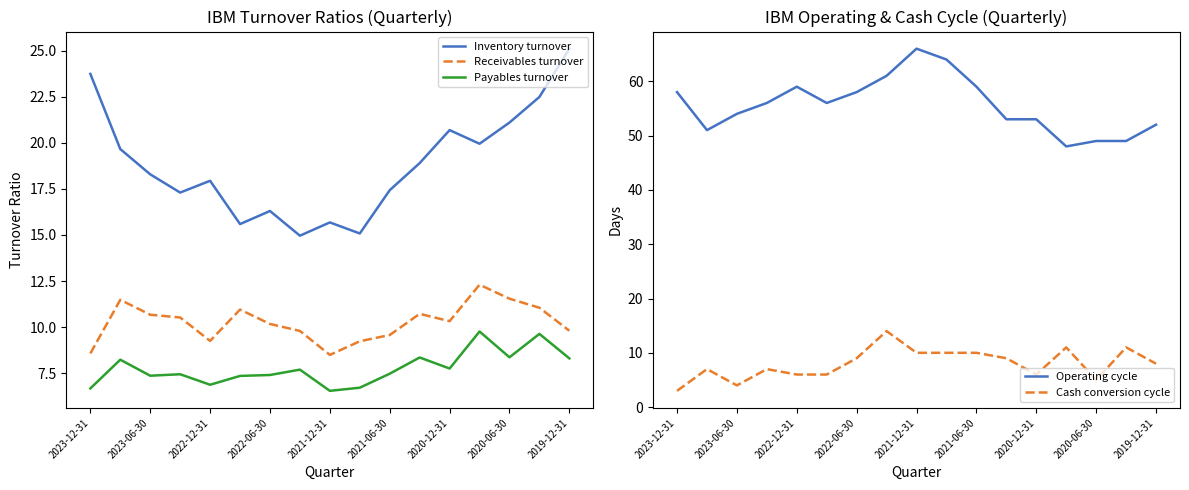

What is the highest value of the Cash conversion cycle series?

14